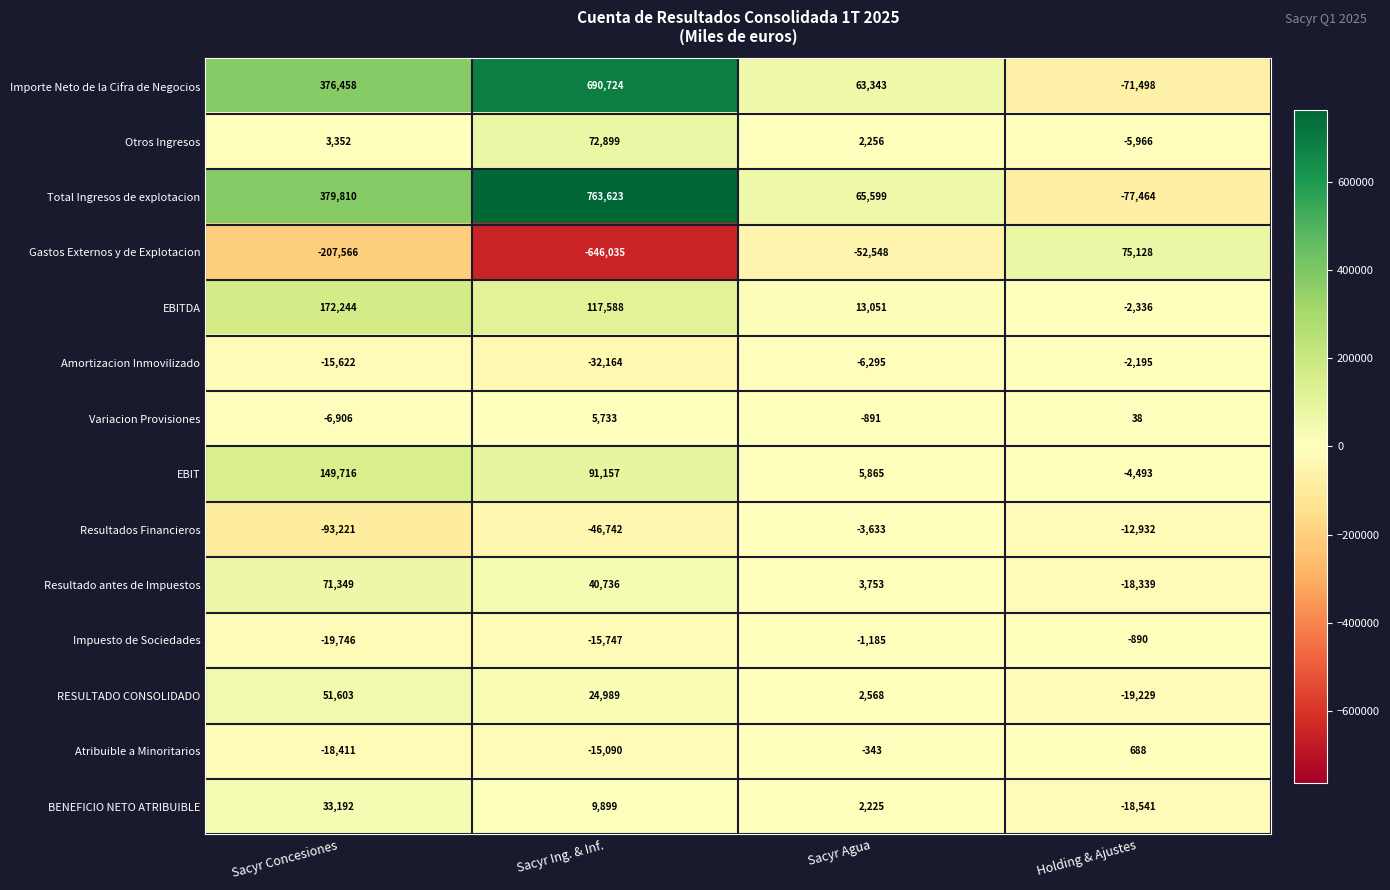

What is the average value of the Resultados Financieros series?

-39132